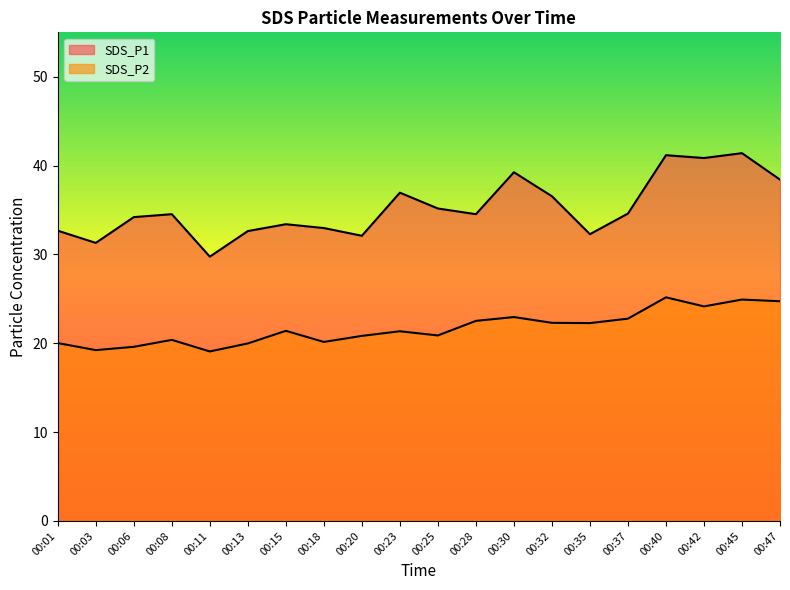

What is the value of the SDS_P1 point at the 11th from the left?

35.2